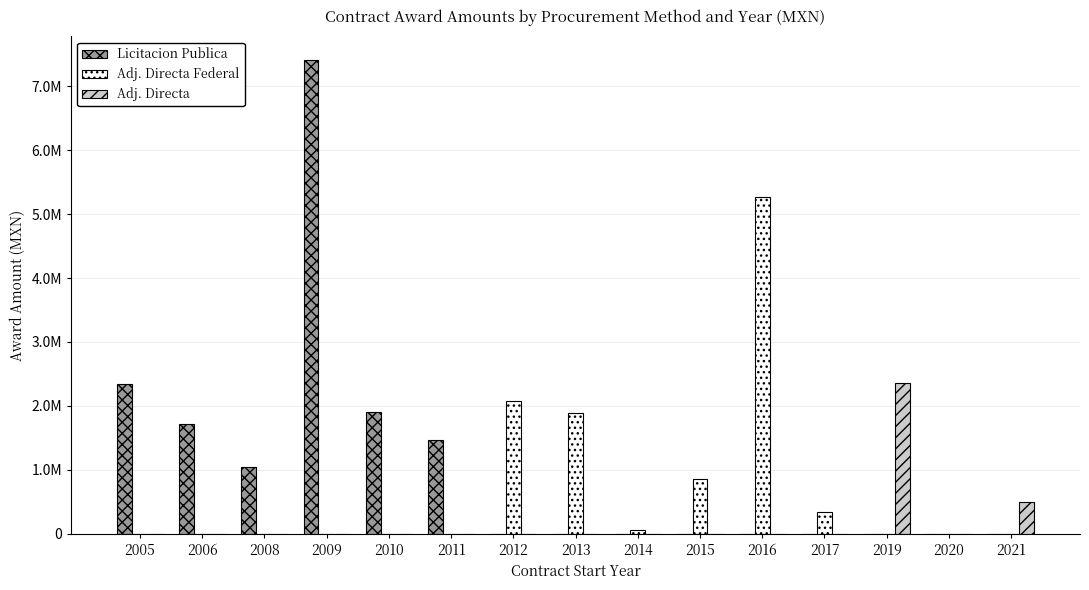

Is the value of Adj. Directa at 2009 greater than the value of Adj. Directa Federal at 2019?

No